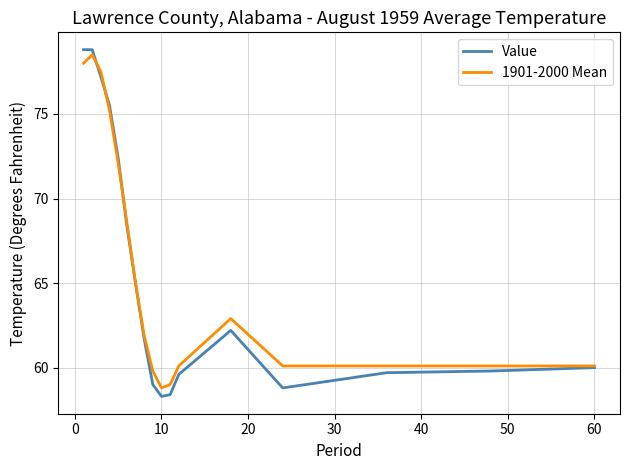

Which series has the largest total across all categories?

1901-2000 Mean